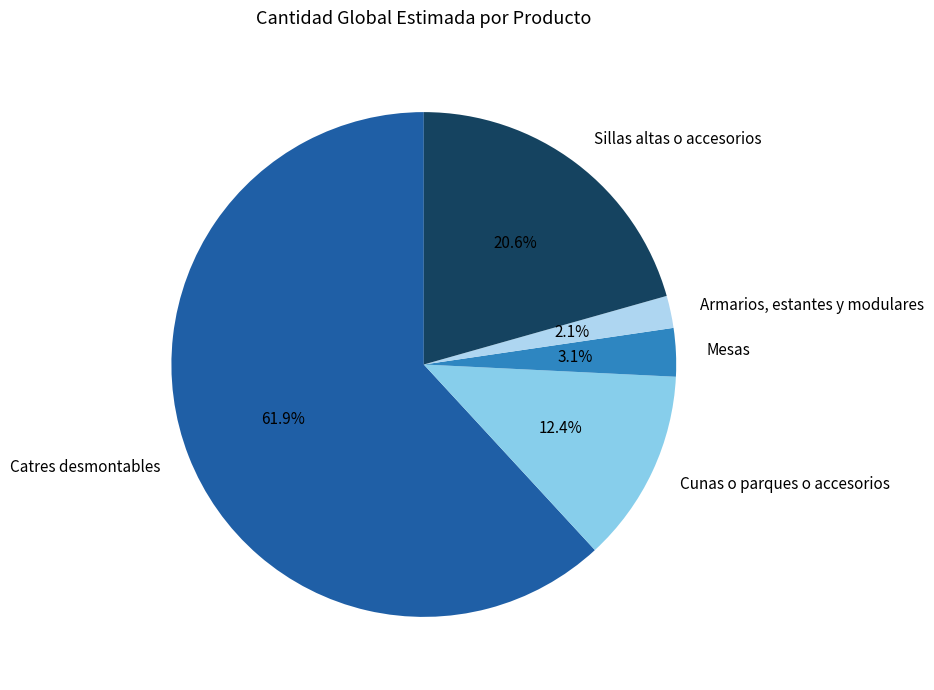

To the nearest percent, what is the combined percentage of Catres desmontables and Sillas altas o accesorios?

82%